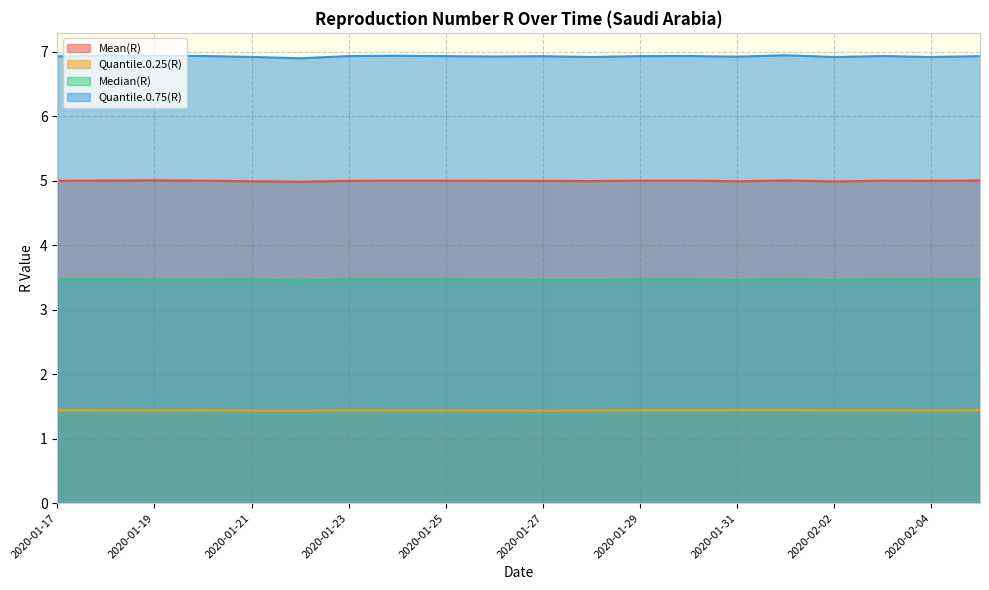

The Median(R) series shows 3.5 at 2020-01-30. True or false?

True